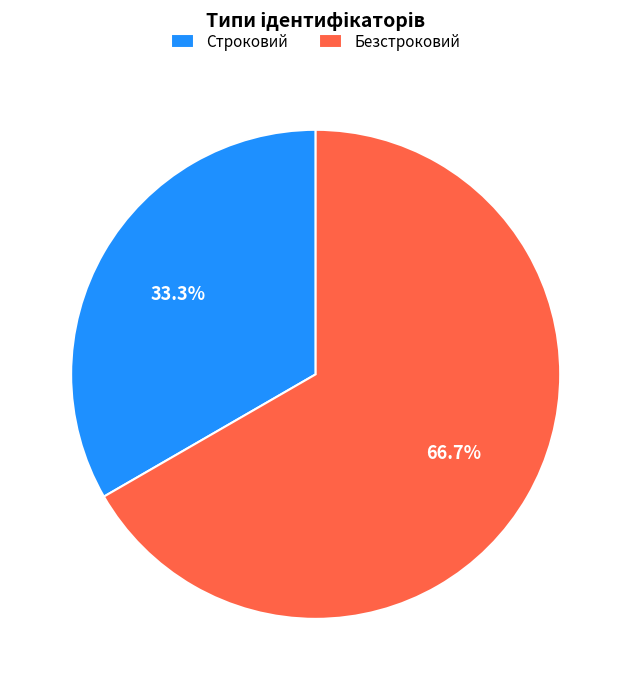

Approximately how many times larger is the value at Строковий compared to Безстроковий?

0.5